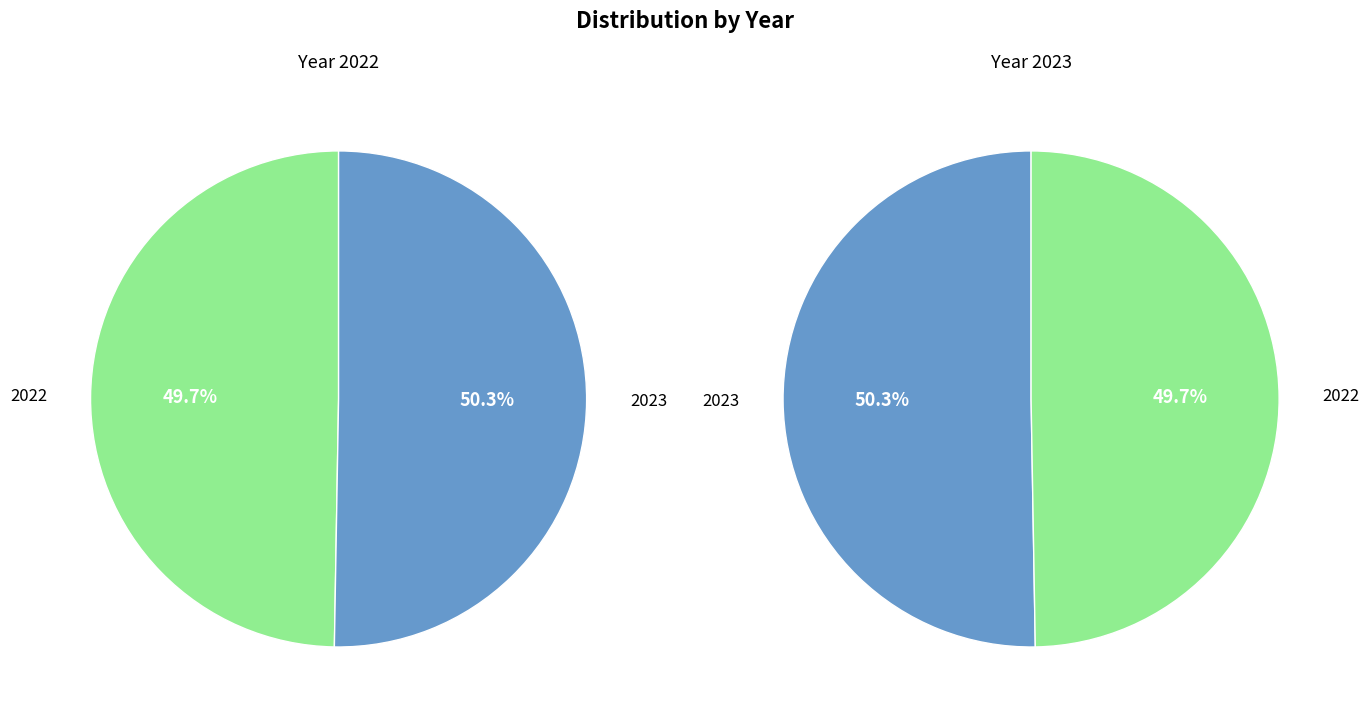

Which category accounts for the majority?

2023